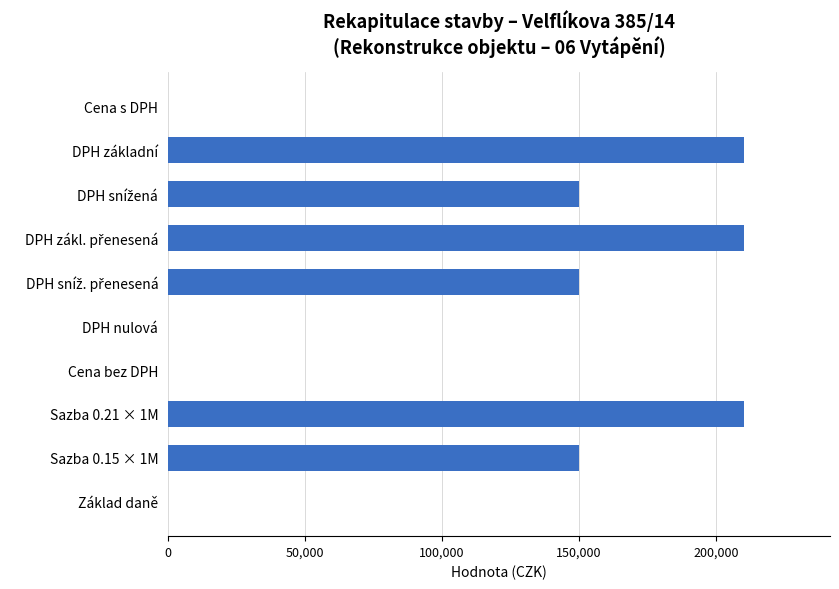

Are the bars grouped side by side (vs. stacked)?

No